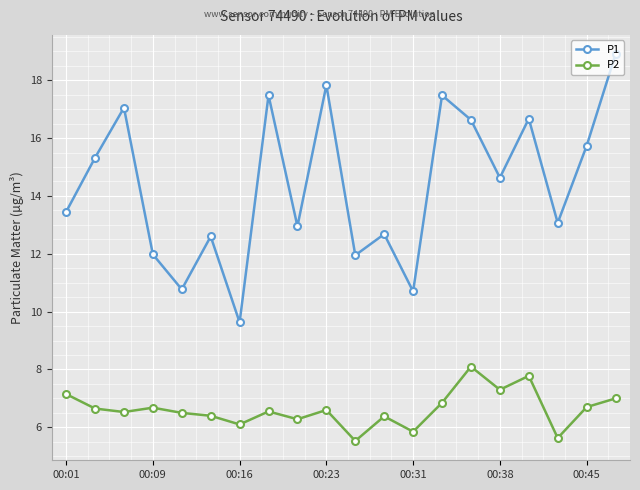

What is the value of the P1 point at the 10th from the left?

17.8